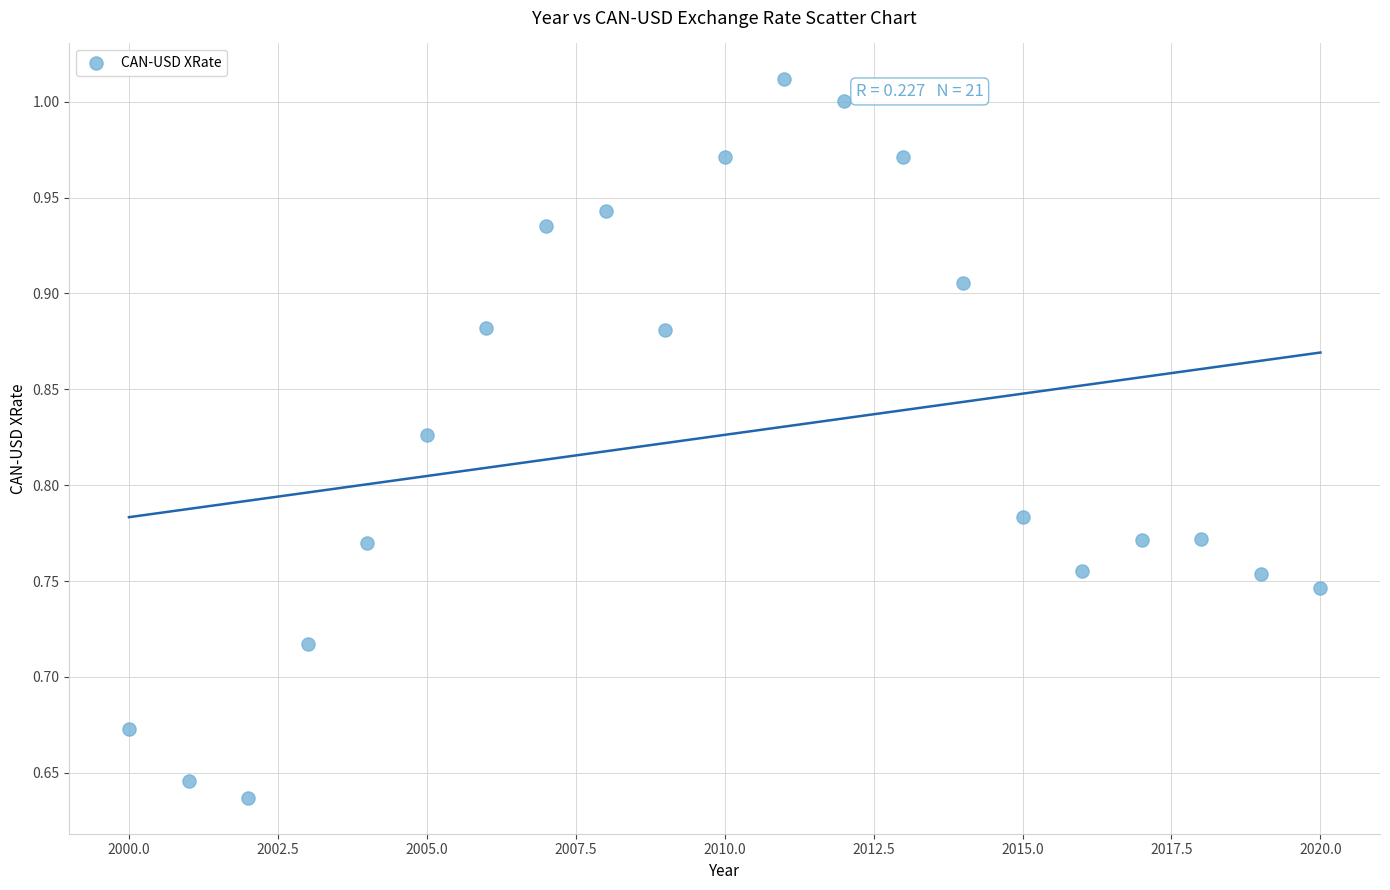

What is the range of Y values (max minus min)?

0.4